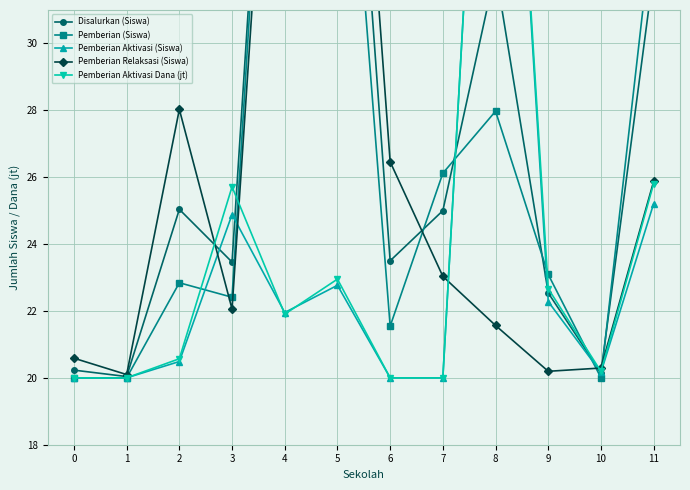

The value of Pemberian (Siswa) at 10 is 33.9. True or false?

False